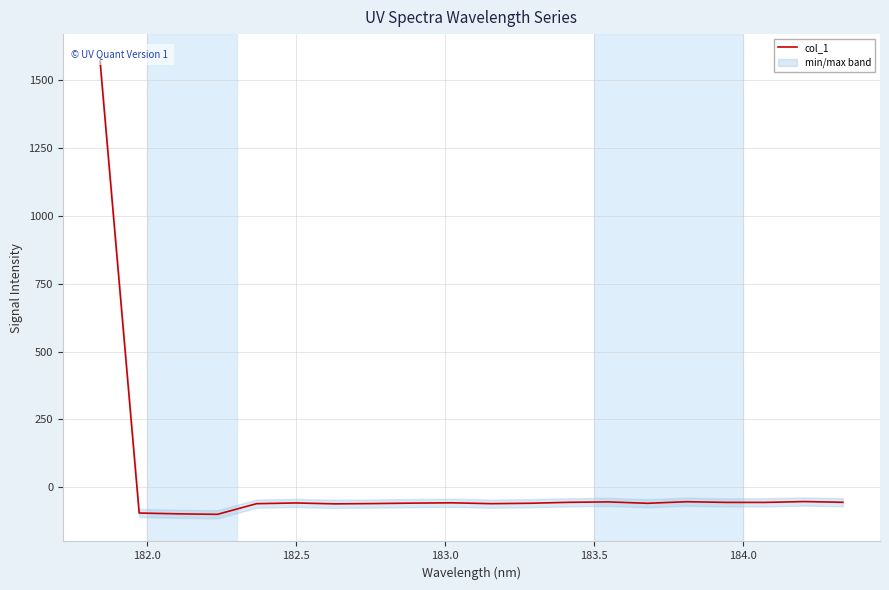

How many lines are shown in the chart?

1